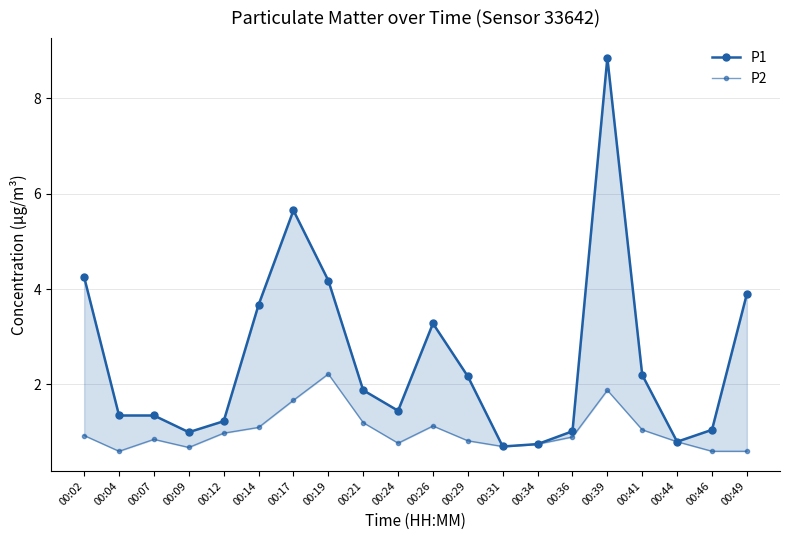

Is it true that P2 equals 1.5 at 00:26?

False